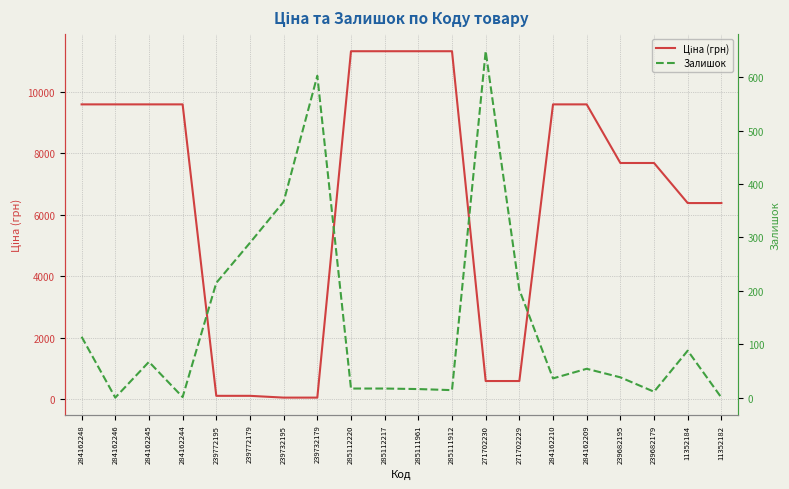

True or false: Ціна (грн) and Залишок intersect in this chart.

True